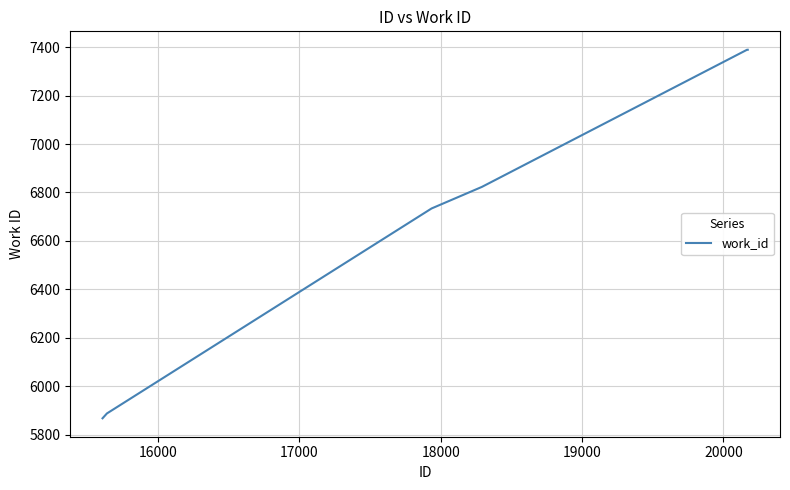

What is the difference between the maximum and minimum values?

1521